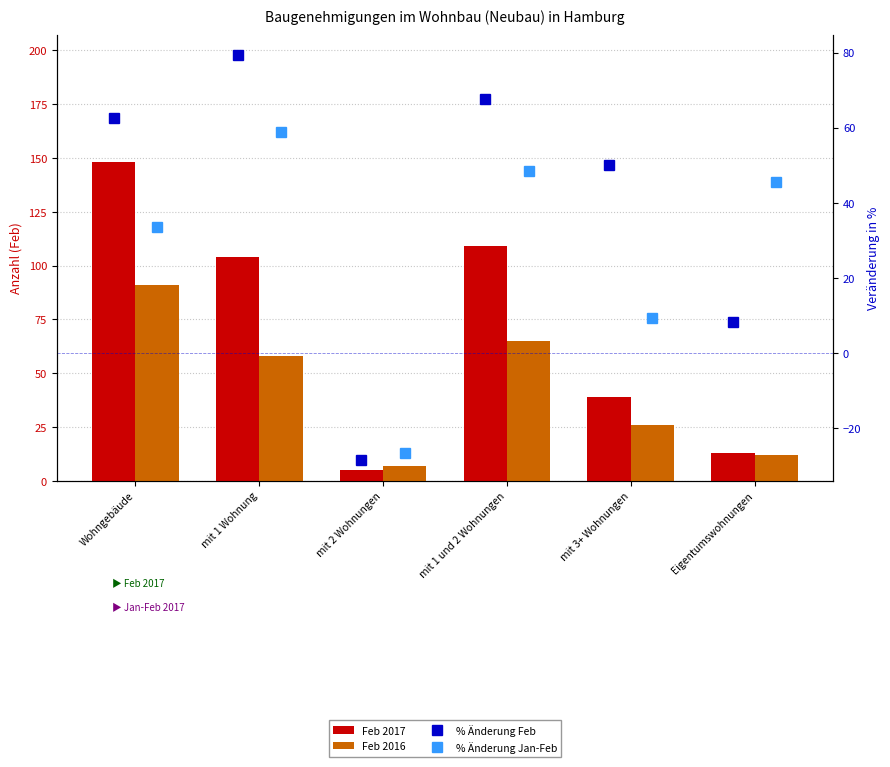

Which series has the largest total across all categories?

Feb 2017